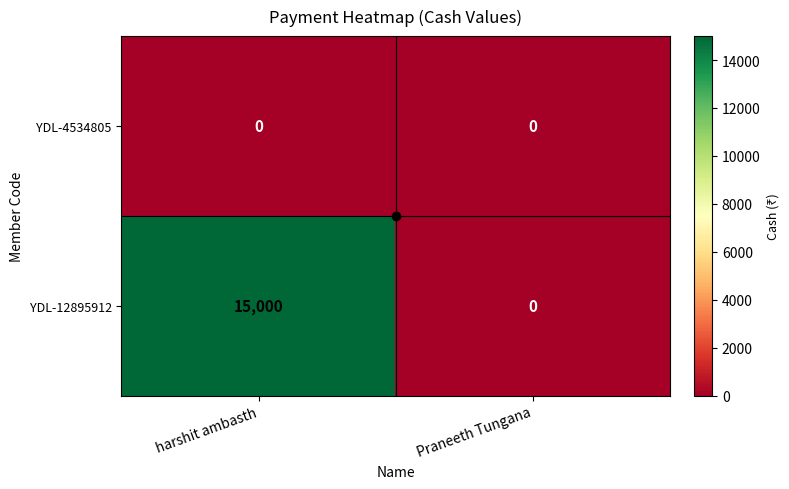

The YDL-4534805 series shows 0 at Praneeth Tungana. True or false?

True